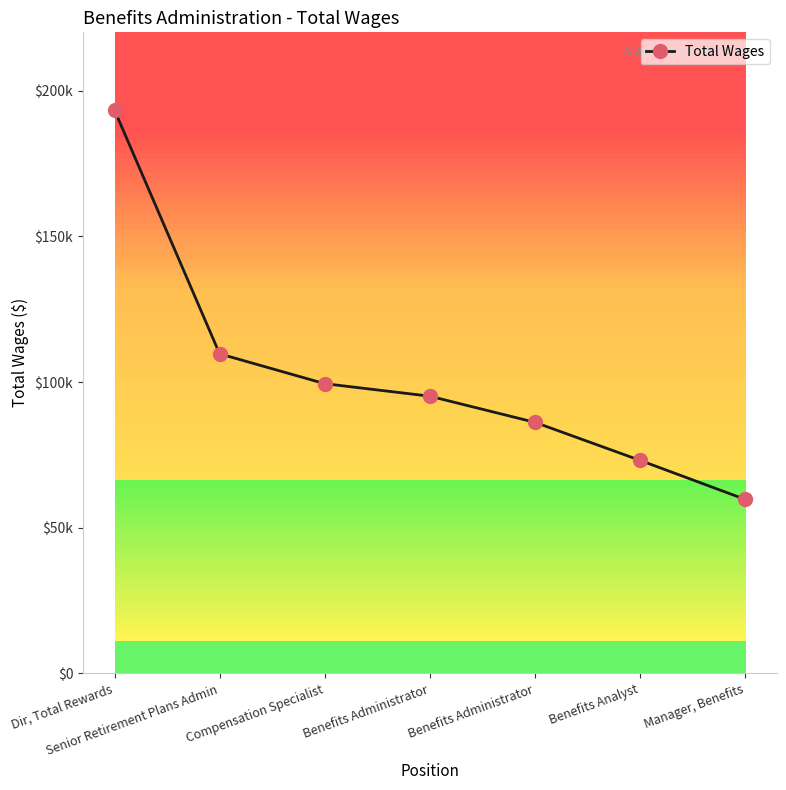

Does the chart display data point markers on the line(s)?

Yes